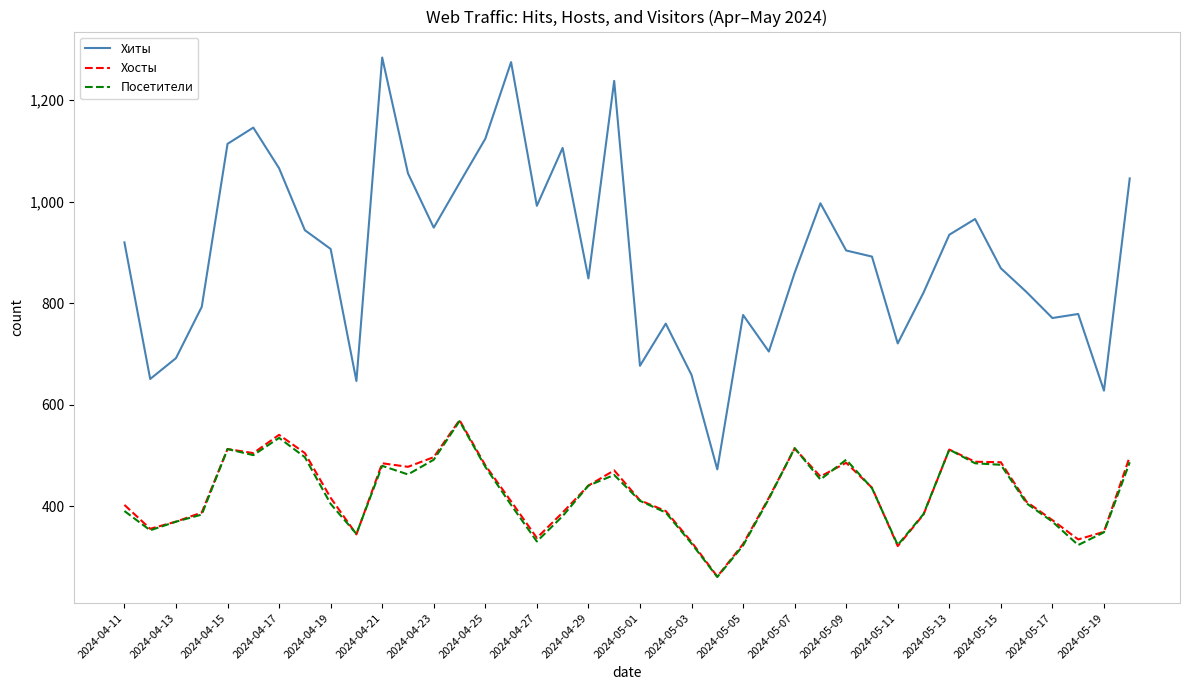

Which series has the widest spread of values?

Хиты